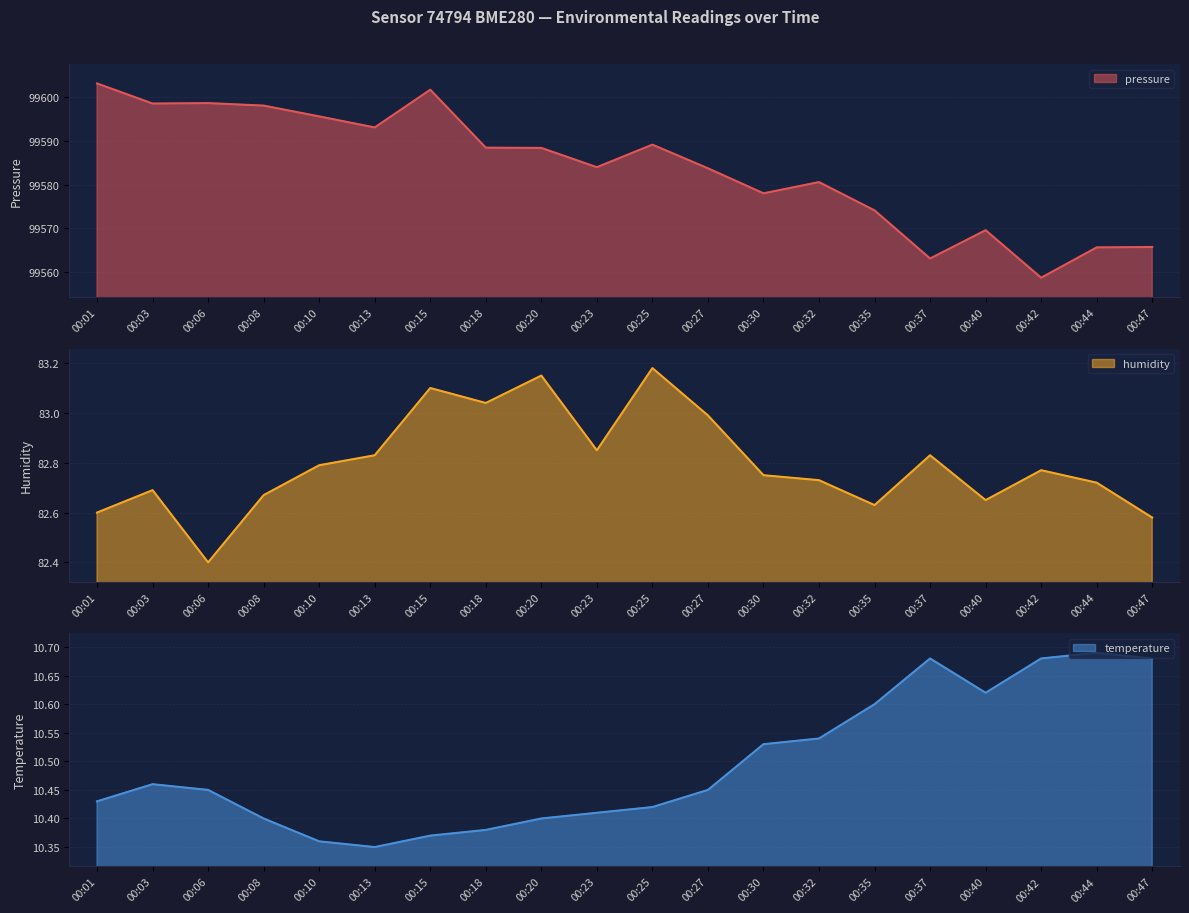

Which series has the largest total across all categories?

pressure